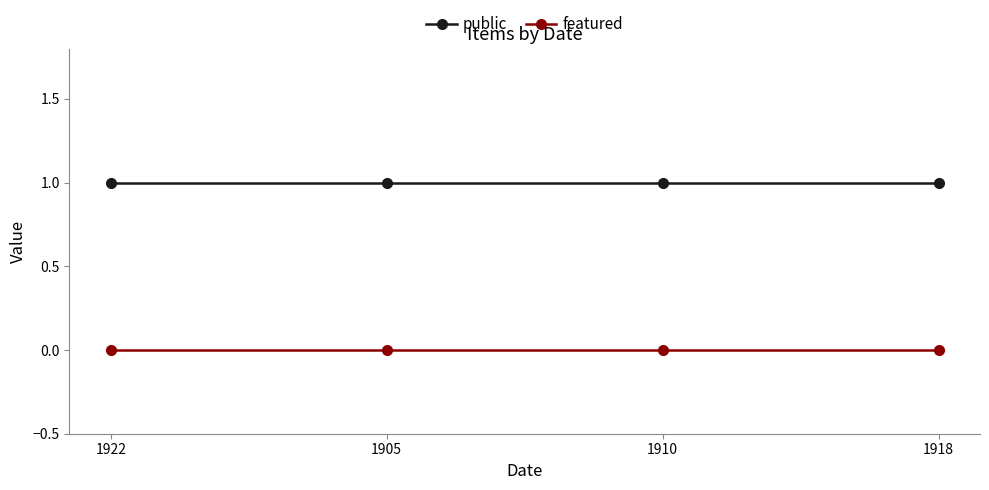

Reading left to right, what are all the values shown in this chart?

public: 1	1	1	1
featured: 0	0	0	0